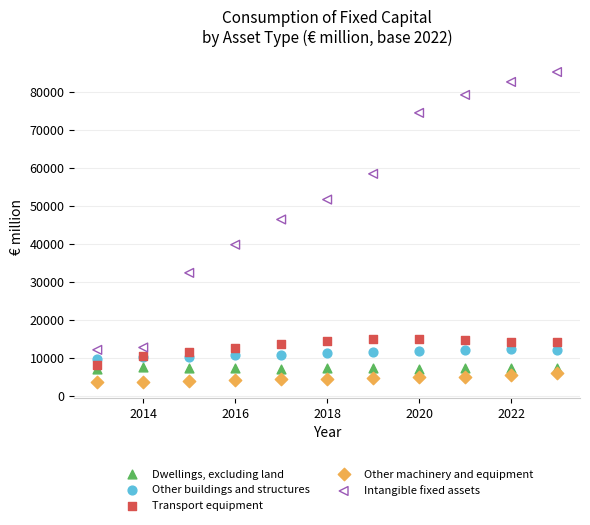

Which series reaches the minimum Y coordinate?

Other machinery and equipment